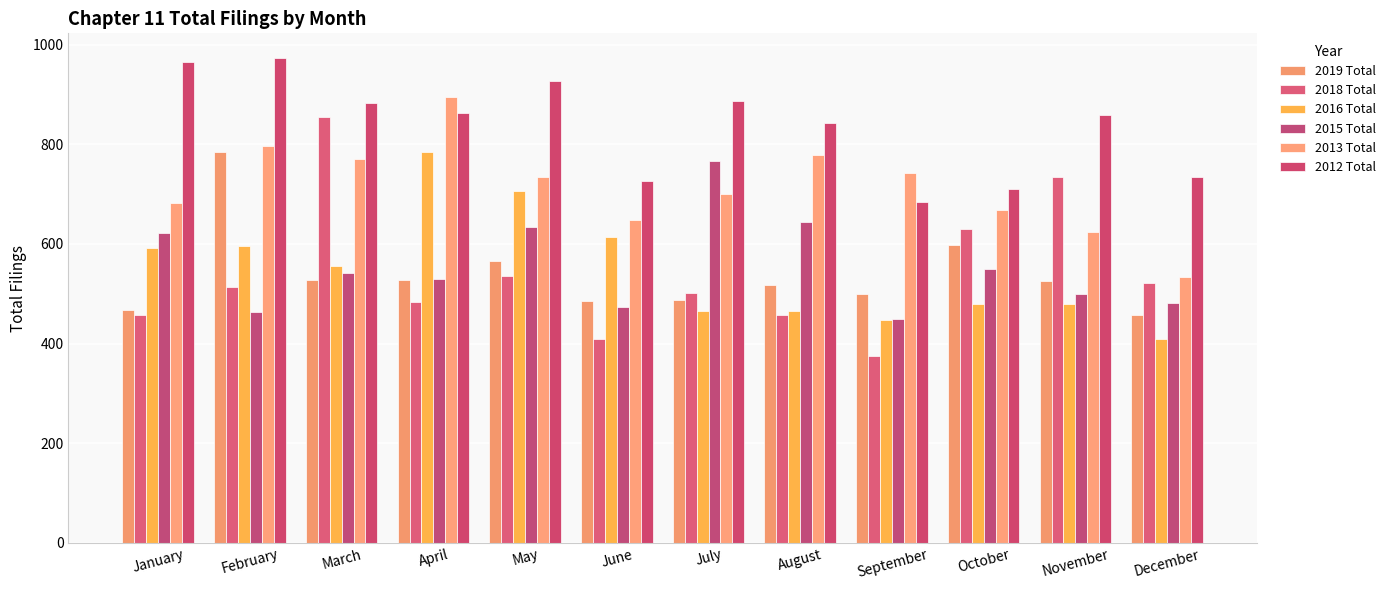

How many groups of bars are there?

12